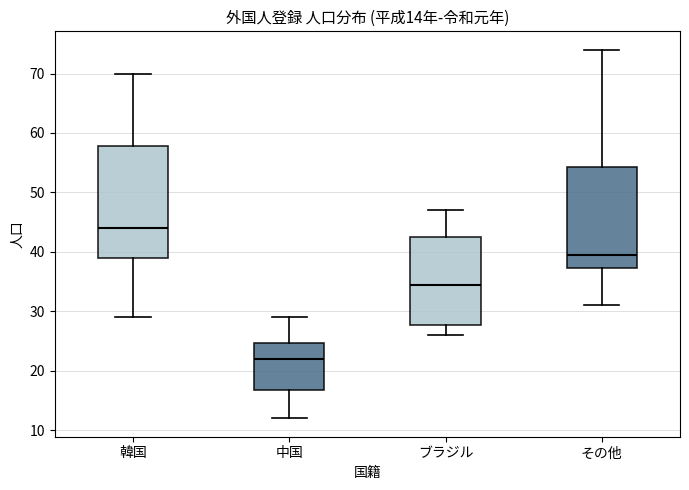

Which box is the tallest, from its lower edge to its upper edge?

韓国